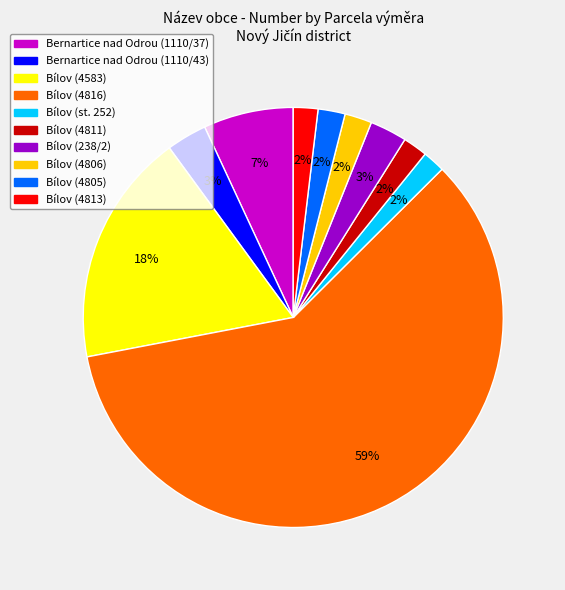

Between Bílov (238/2) and Bílov (4813), which is larger?

Bílov (238/2)